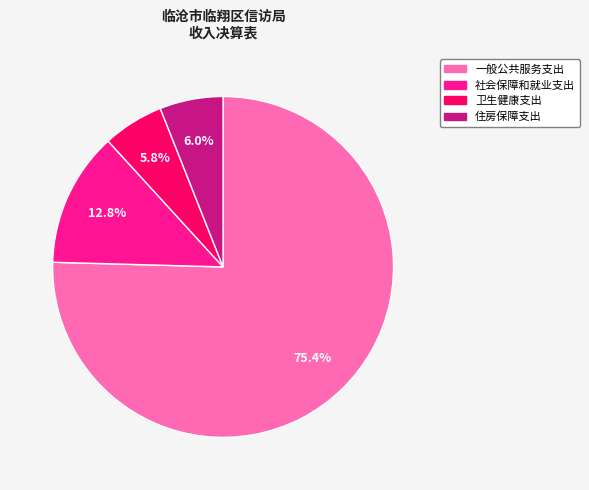

What is the change in value from 社会保障和就业支出 to 住房保障支出?

-16.0